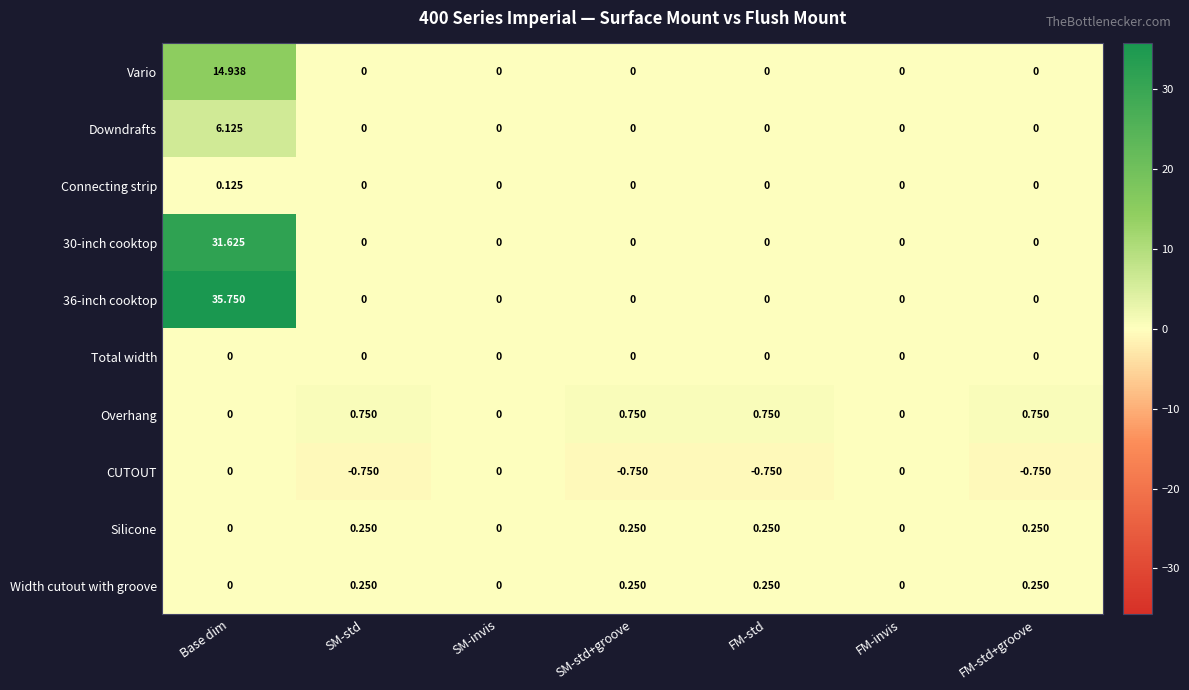

Which category has the highest value in the Vario series?

Base dim